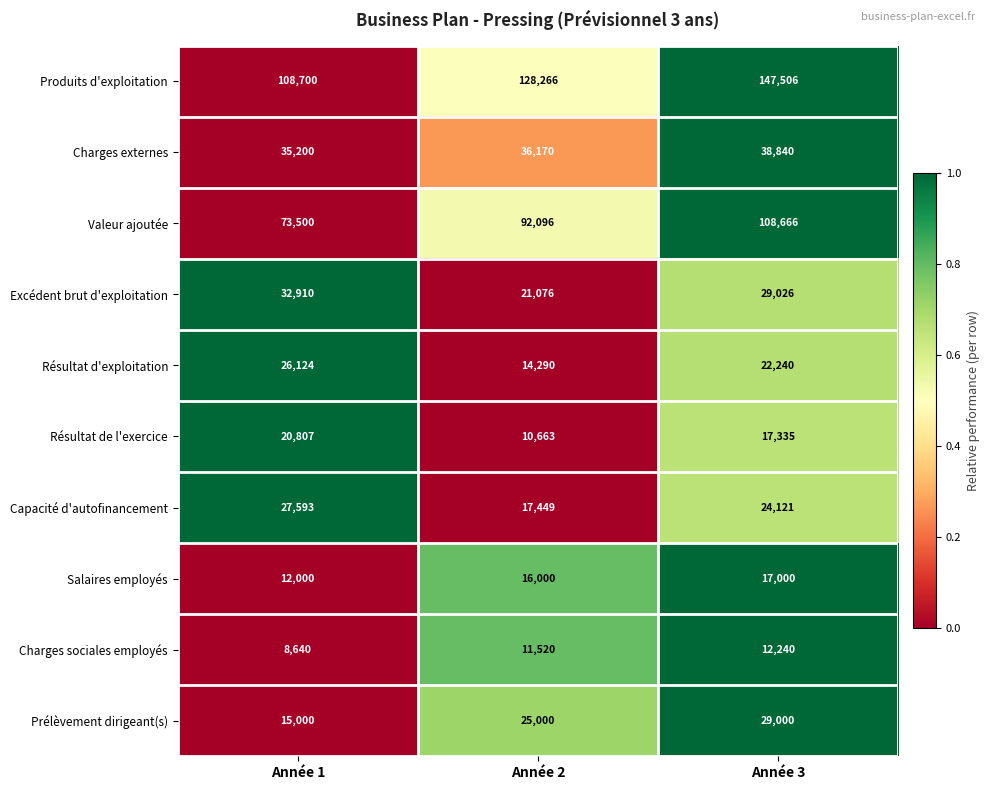

The Produits d'exploitation series shows 74799 at Année 1. True or false?

False